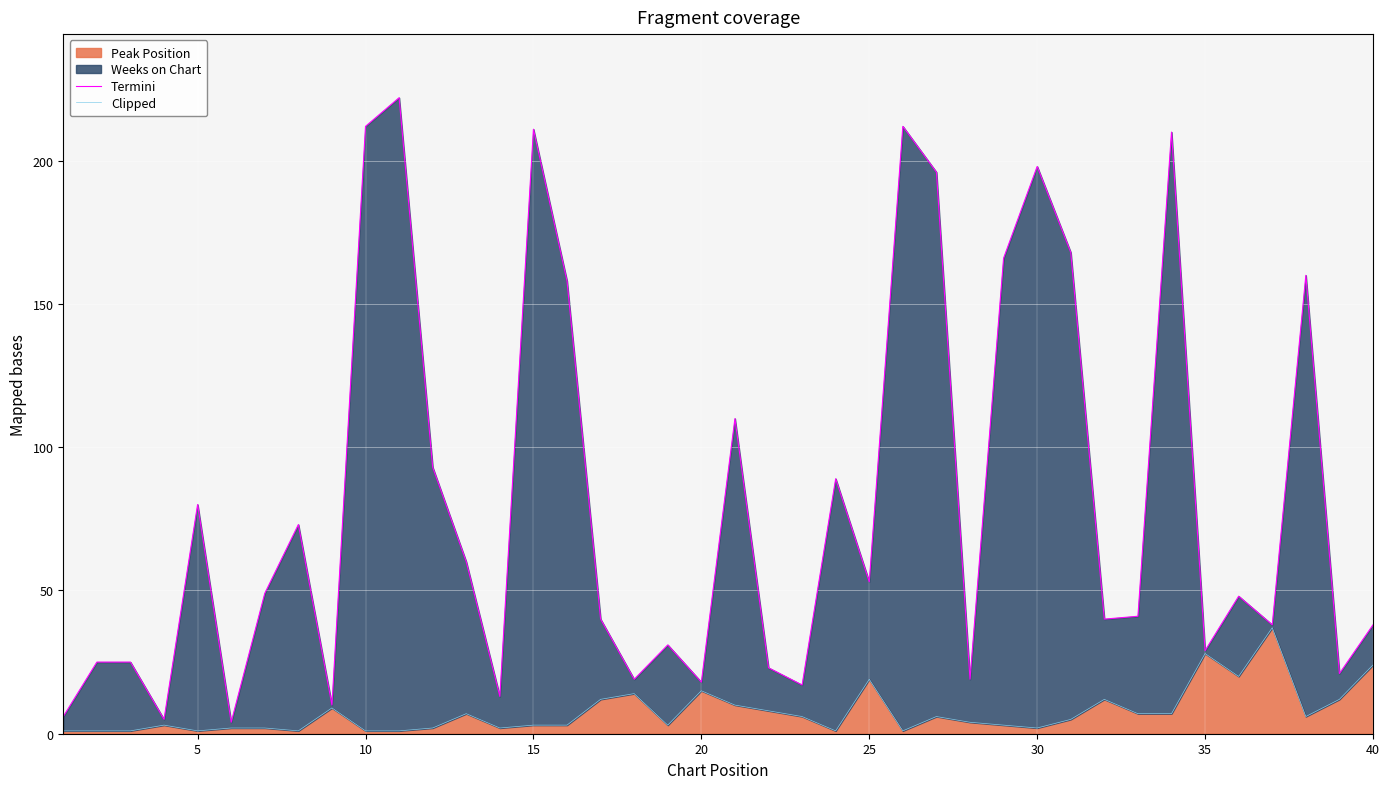

The Peak Position series shows 15 at 20. True or false?

True